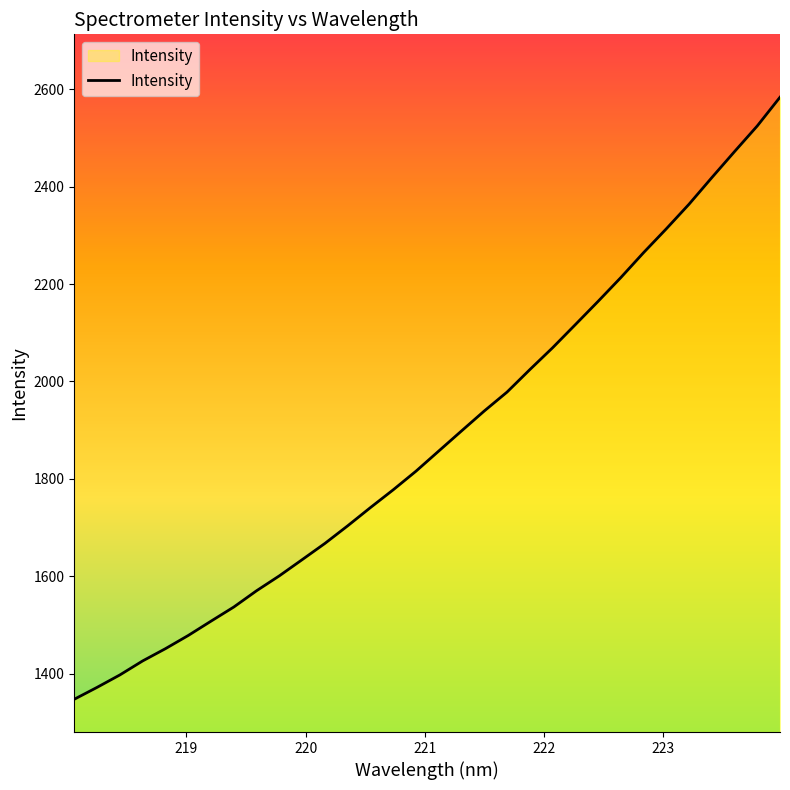

What is the difference between the maximum and minimum values?

1236.8